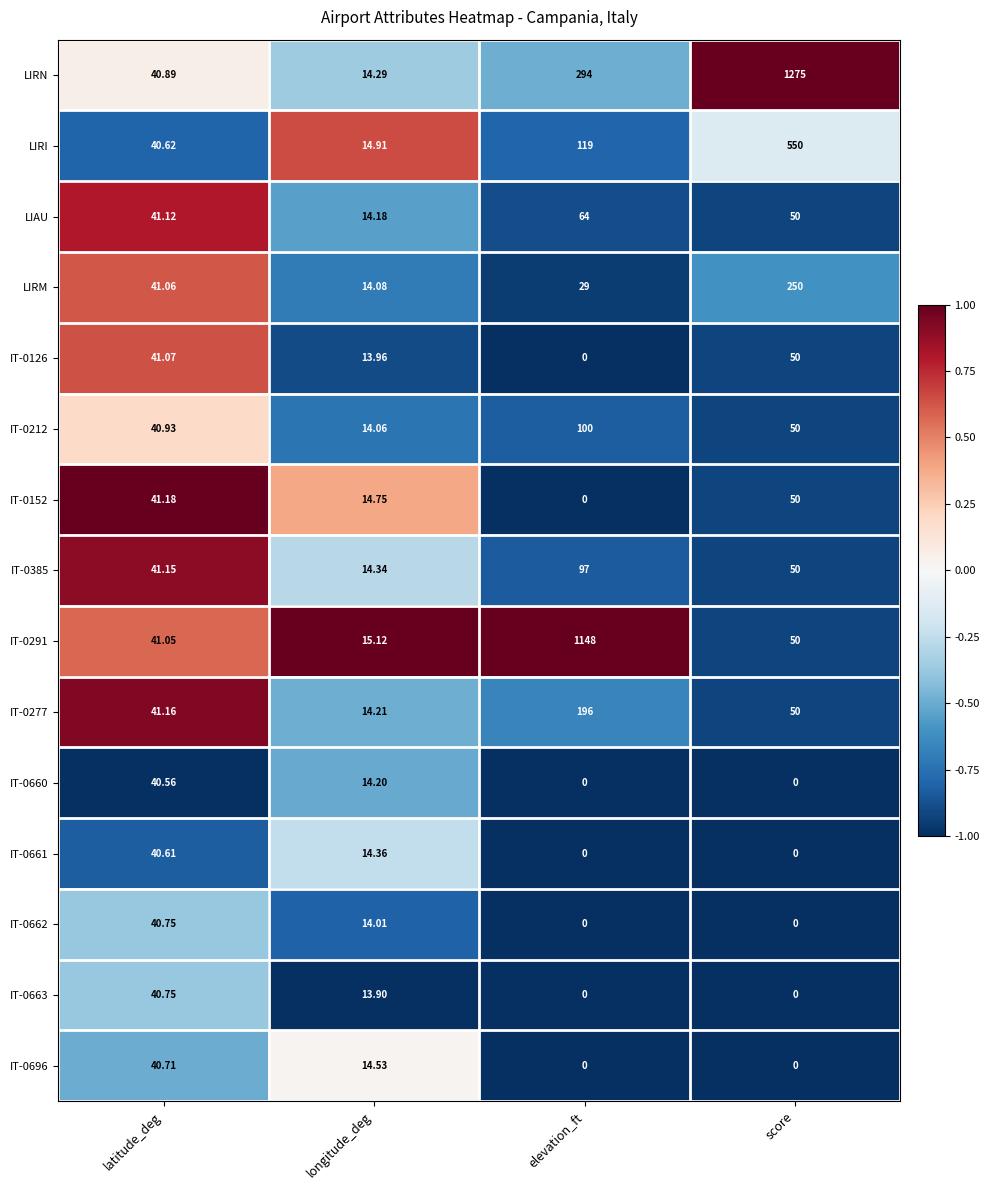

At how many categories does at least one series exceed 0?

4